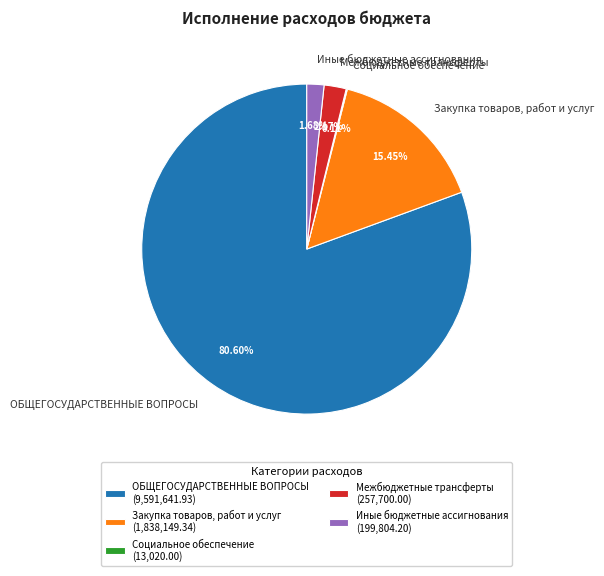

Between Иные бюджетные ассигнования and Закупка товаров, работ и услуг, which is larger?

Закупка товаров, работ и услуг